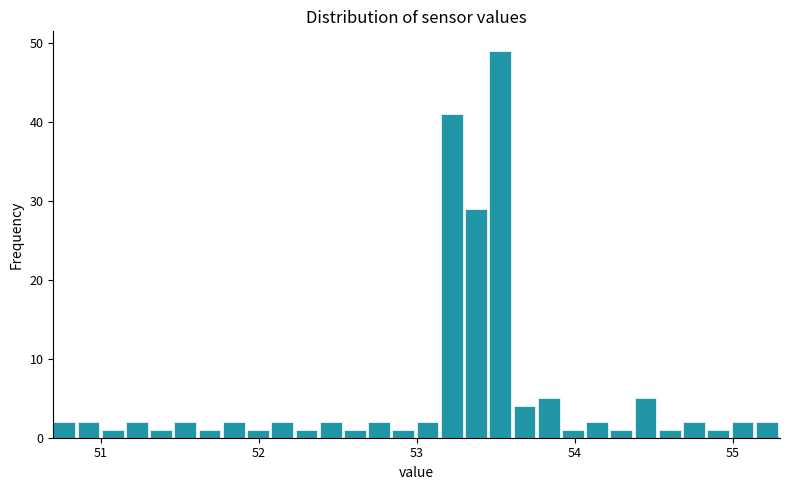

Around what value on the x-axis is the tallest bar? Give the approximate position of its centre, as read against the axis.

53.5